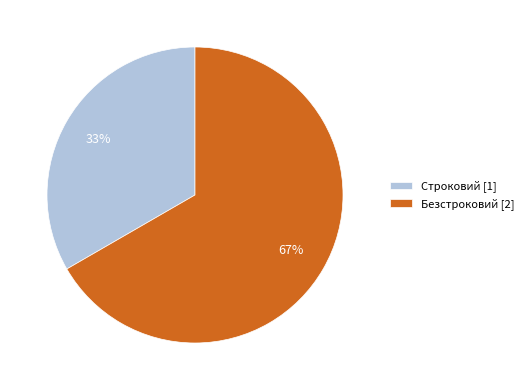

Is it true that Безстроковий is 67% of the pie?

True